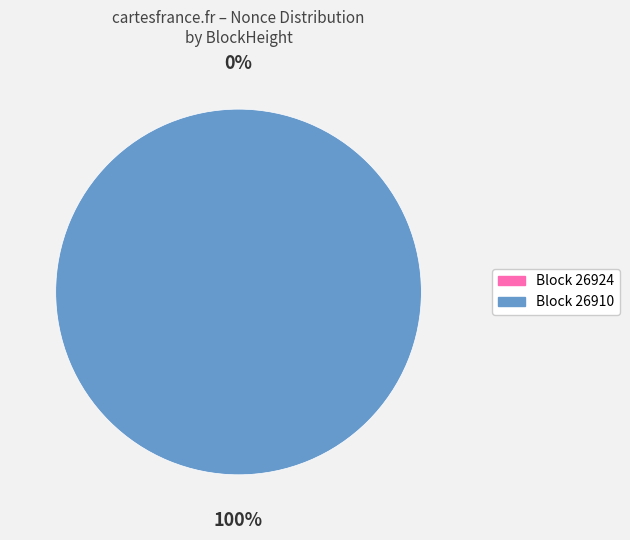

What percentage do 26910 and 26924 together represent?

100.0%